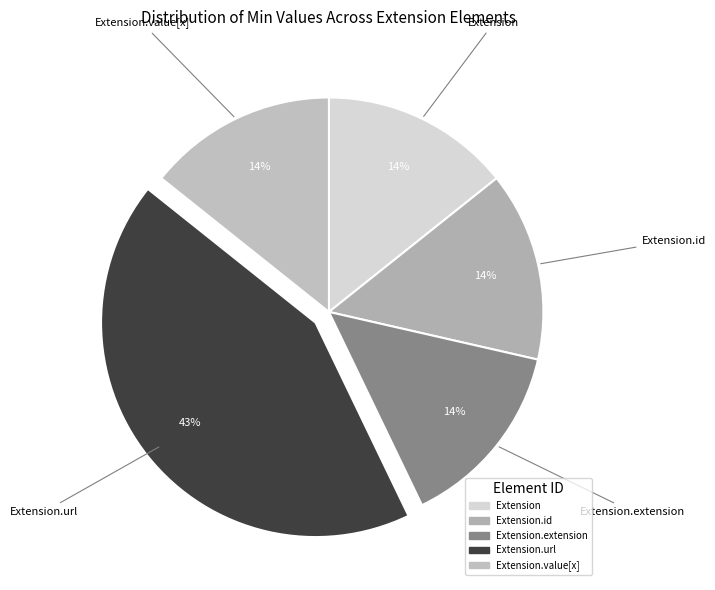

Count the number of slices in the pie.

5